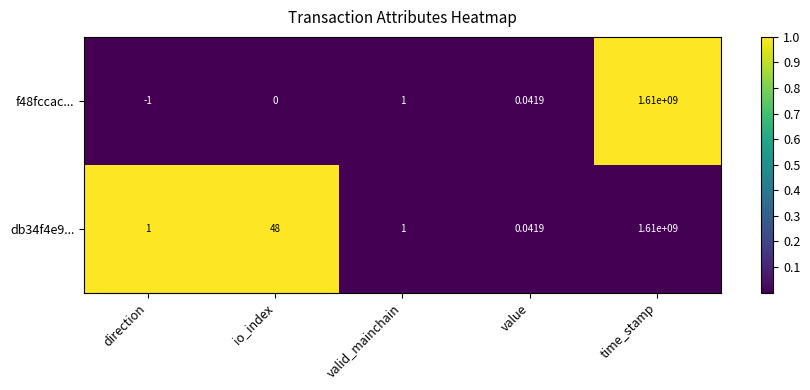

Where is db34f4e9... nearest to the value 805000000?

io_index